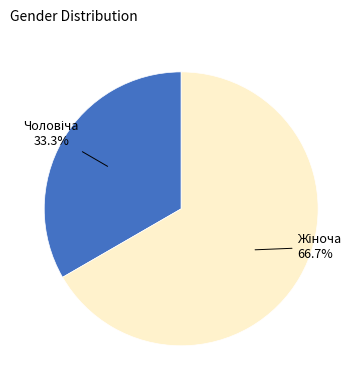

Does any single category account for the majority?

Yes